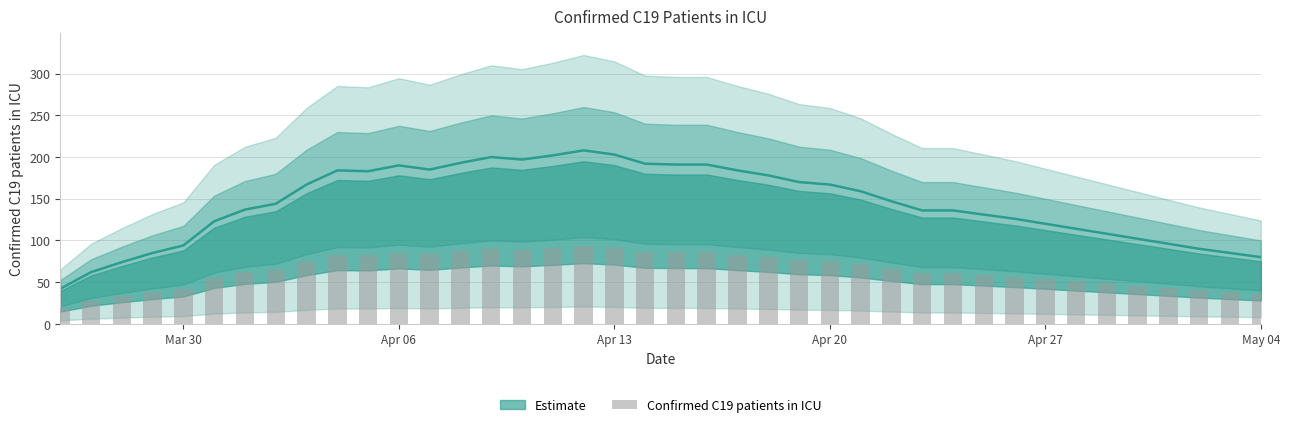

Are the bars grouped side by side (vs. stacked)?

No